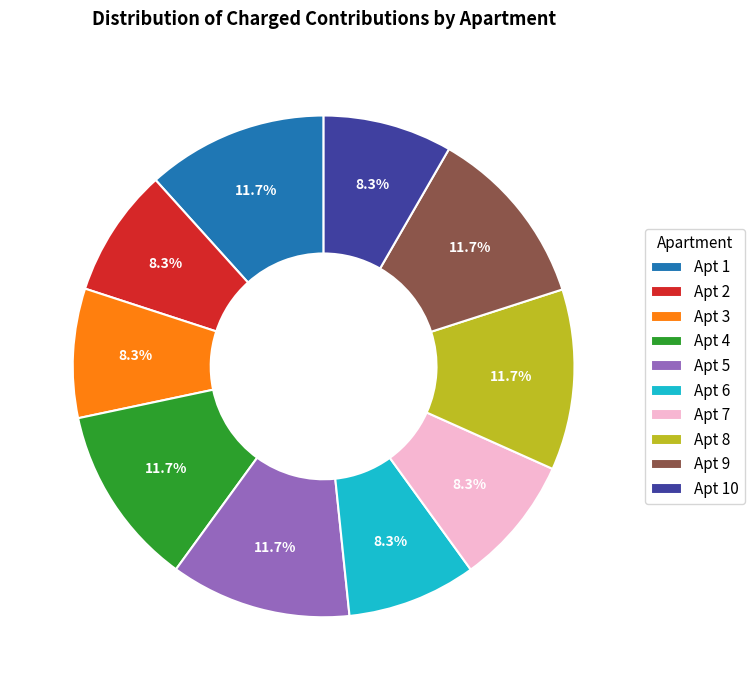

Combined, do Apt 4 and Apt 5 account for over 50%?

No